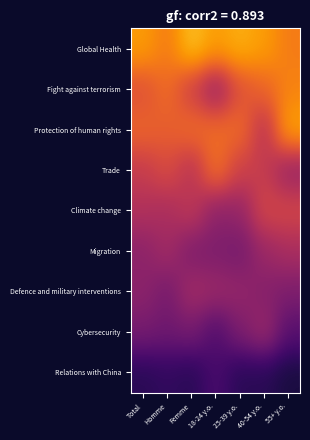

What is the total value across all series at Total?

2.4